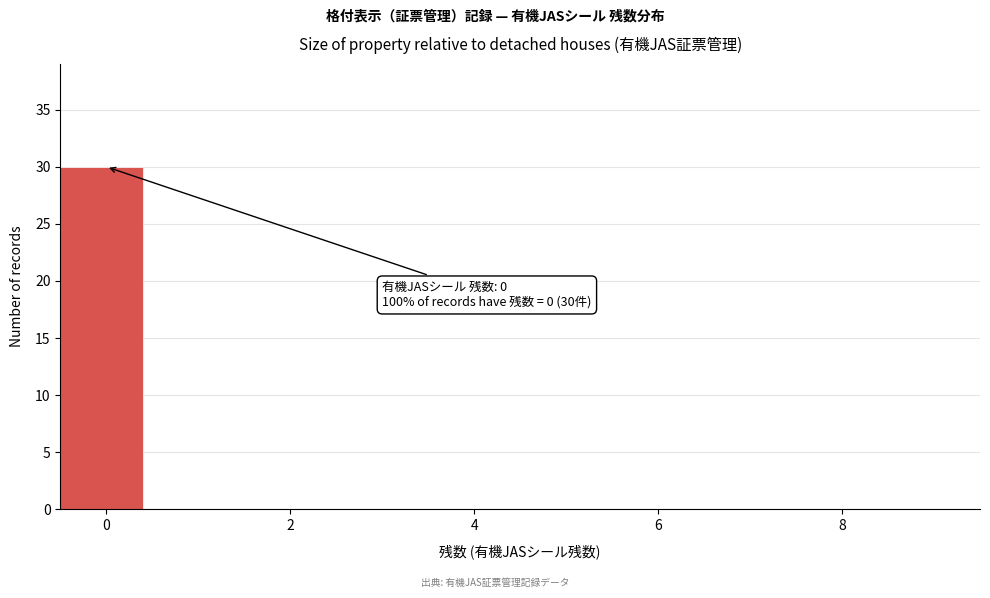

Which range on the x-axis has the tallest bar?

-0.5 to 0.5